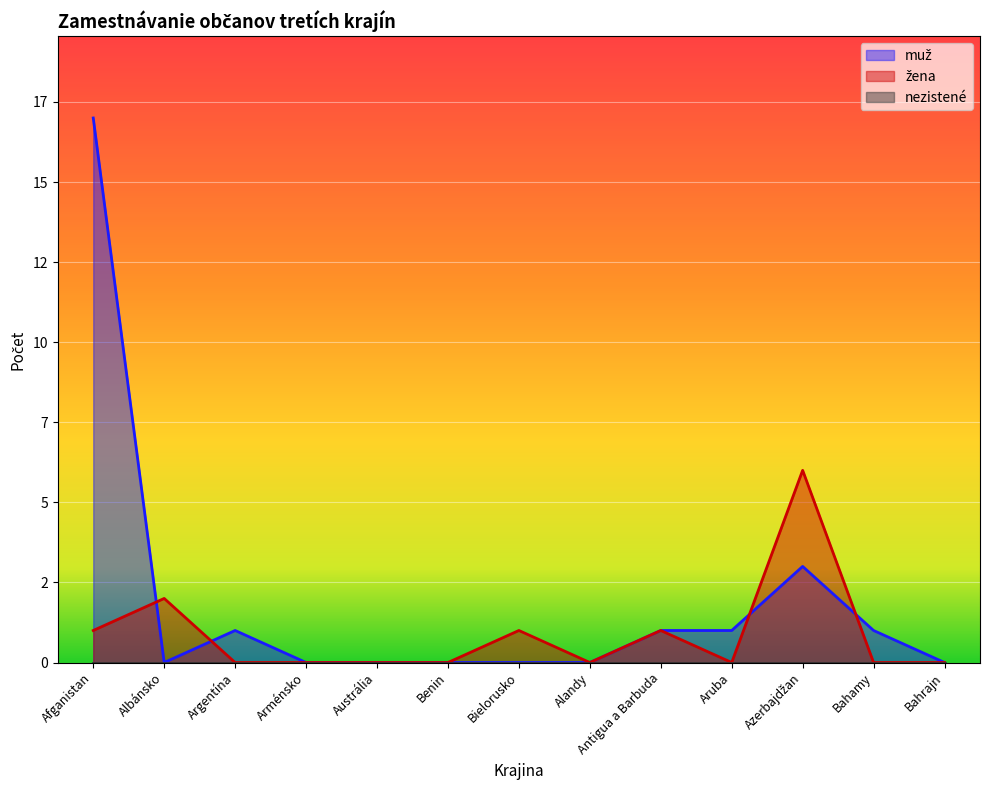

True or false: žena has more than 1 interior local peaks.

True